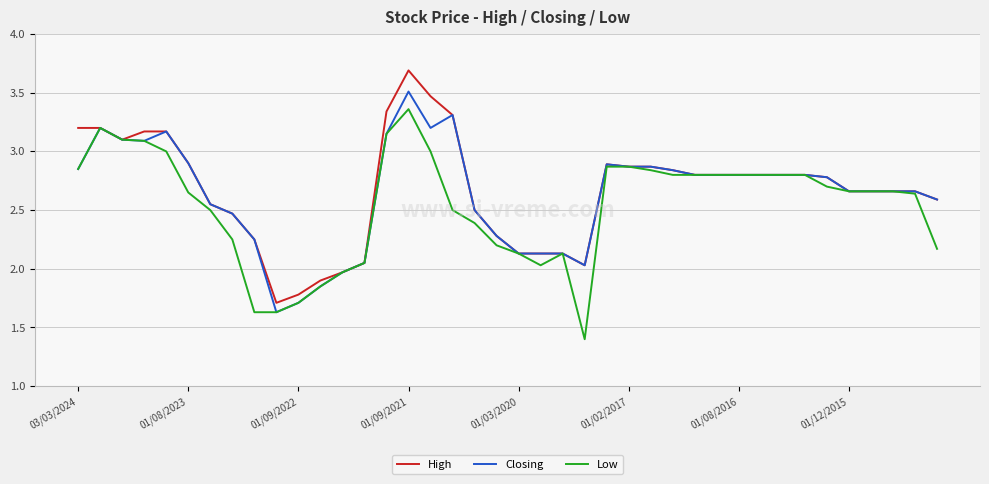

Is this an area chart (filled region under the line)?

No